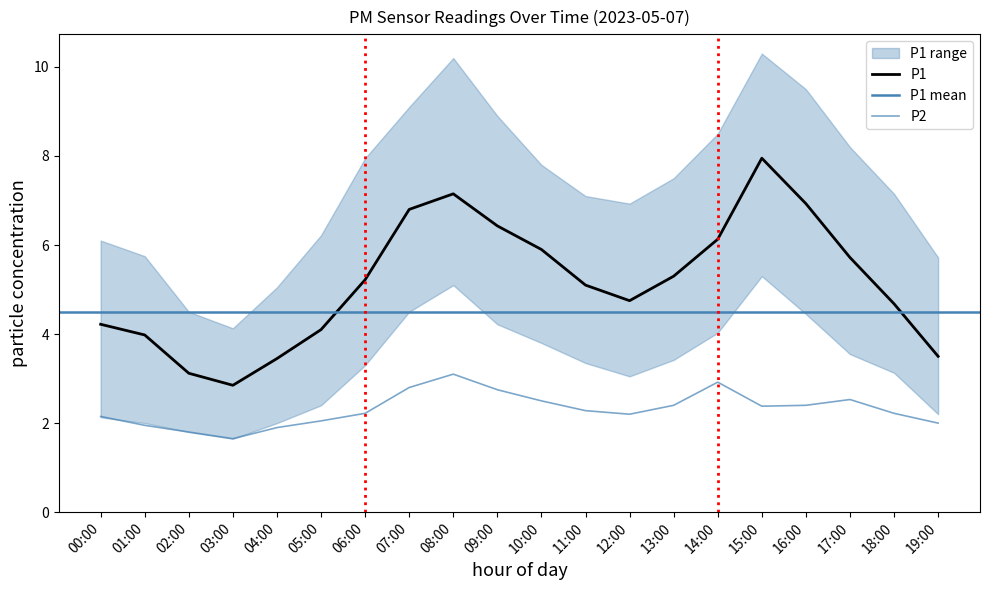

What is the spread (max minus min) of values at 03:00?

1.2